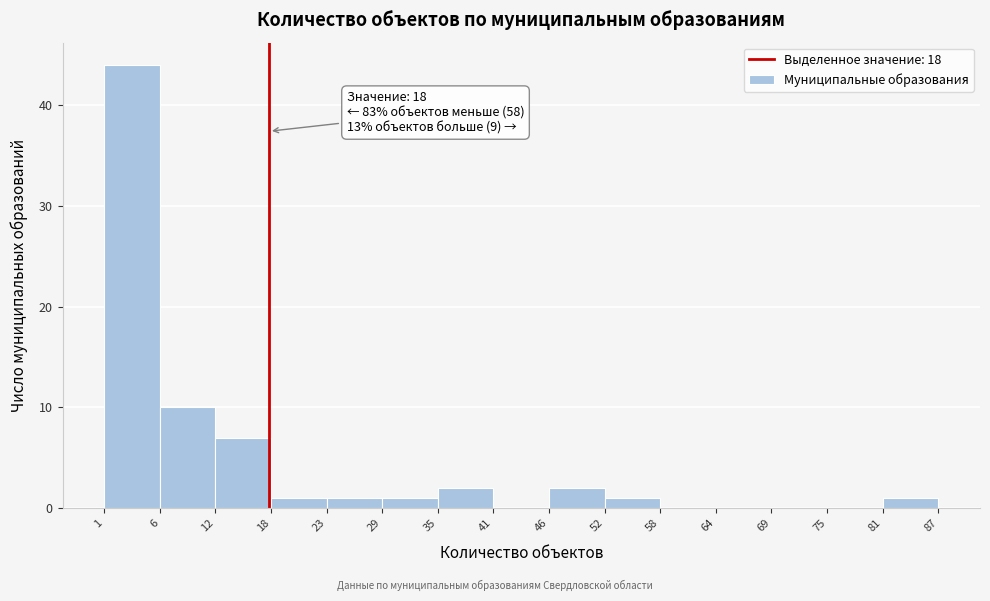

Over which range of the x-axis is the bar tallest?

1 to 6